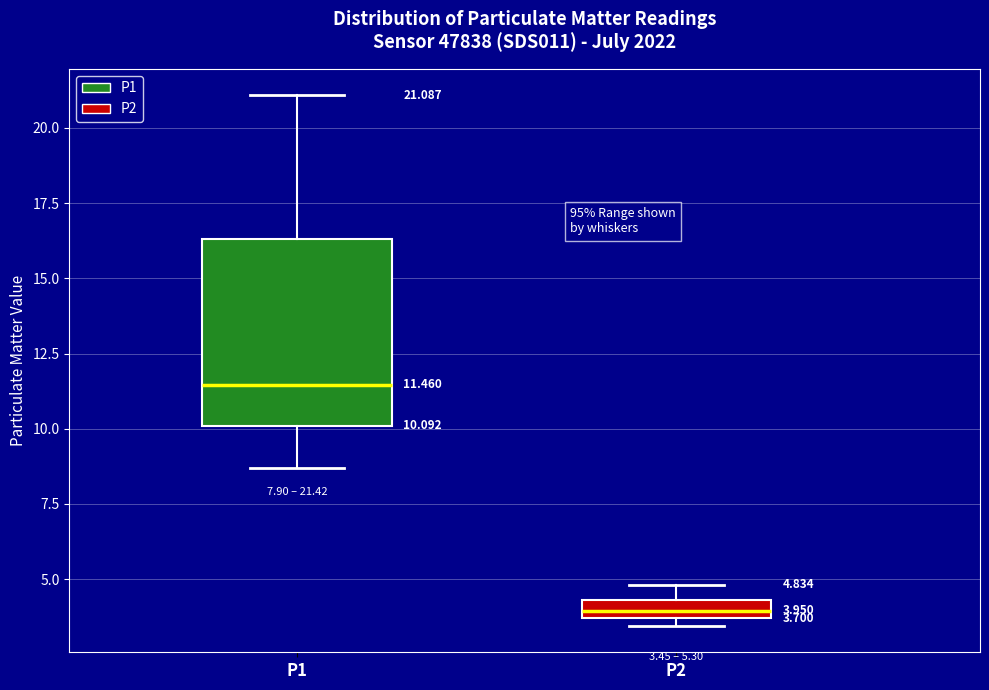

Which box is the tallest, from its lower edge to its upper edge?

P1